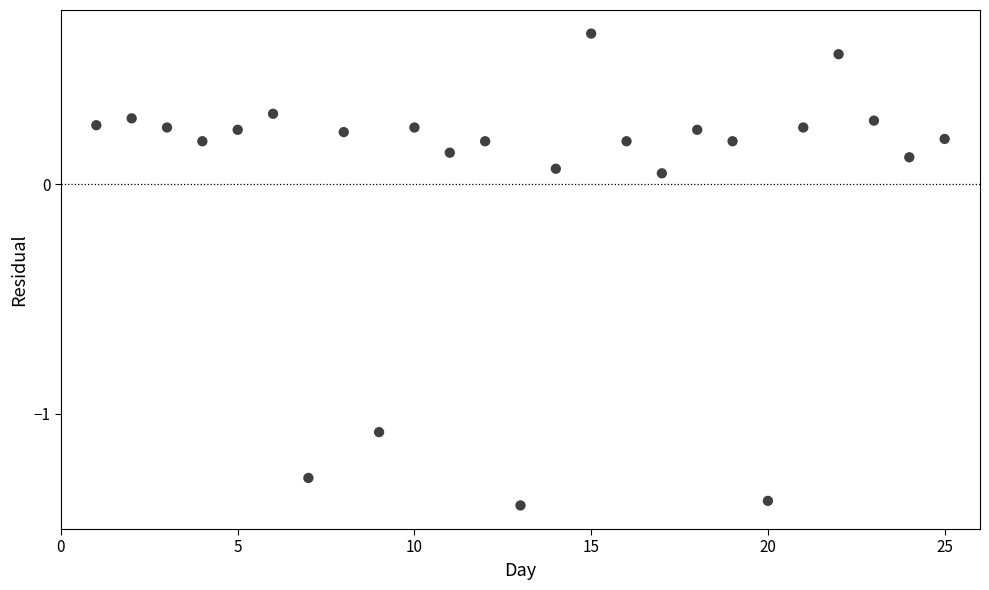

What is the range of X values (max minus min)?

24.0